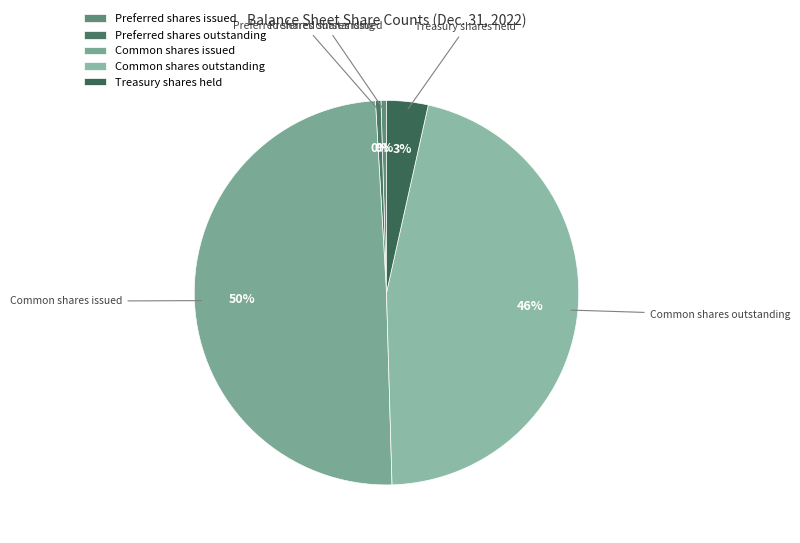

To the nearest percent, what percentage of the pie is Common shares outstanding?

46%